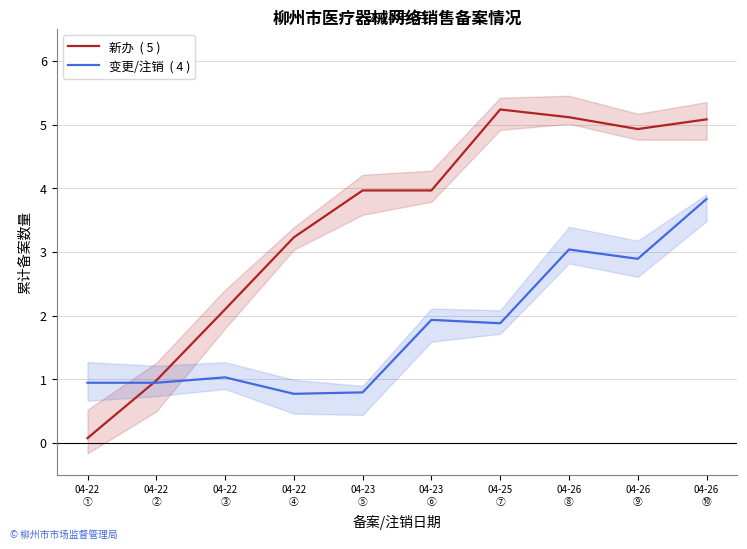

What is the difference between the highest and lowest values at 04-22
①?

0.9